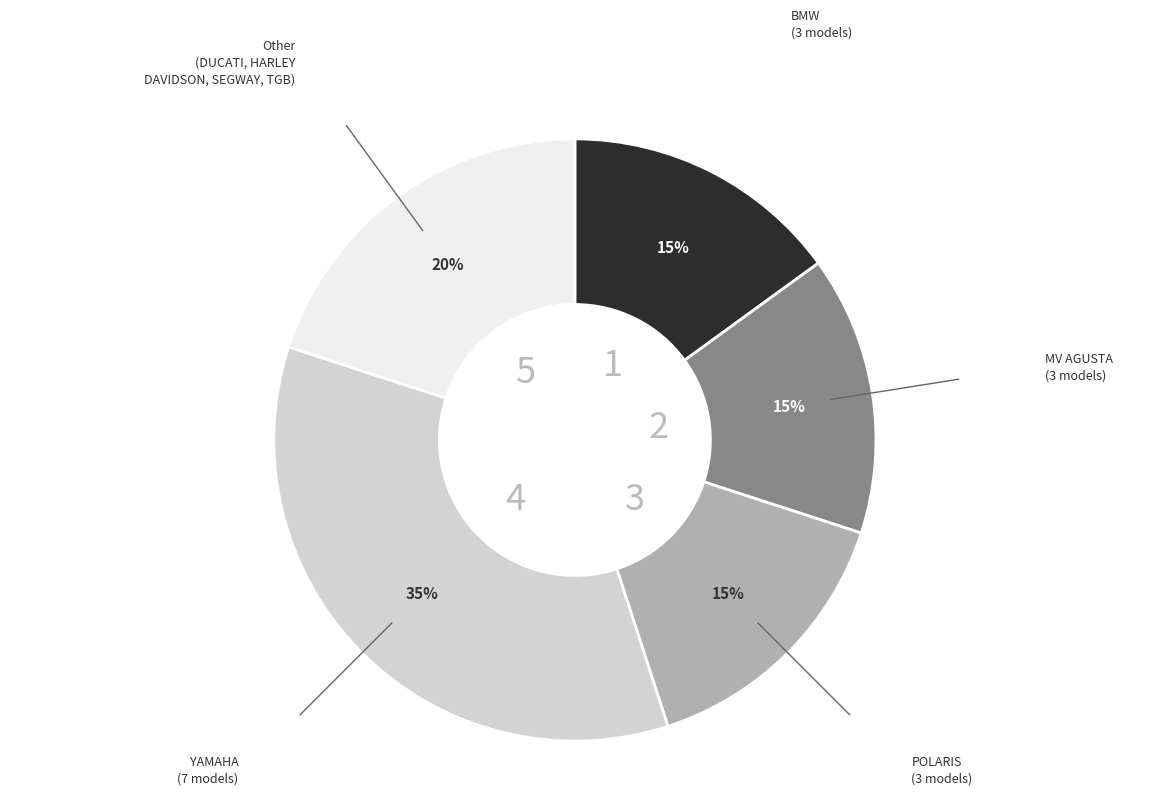

To the nearest percent, what percentage of the pie is YAMAHA?

35%